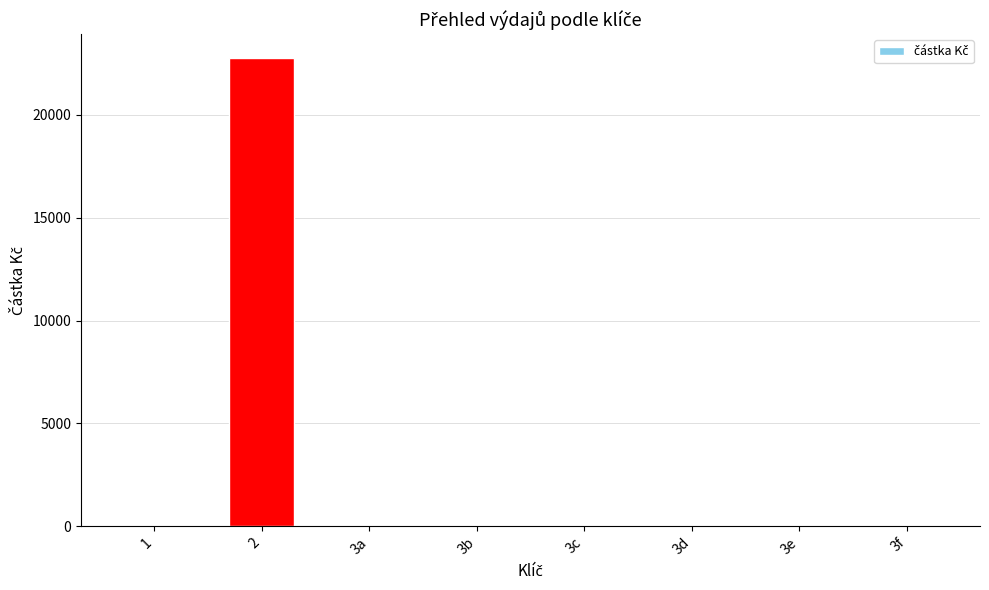

How many series are shown in this chart?

1